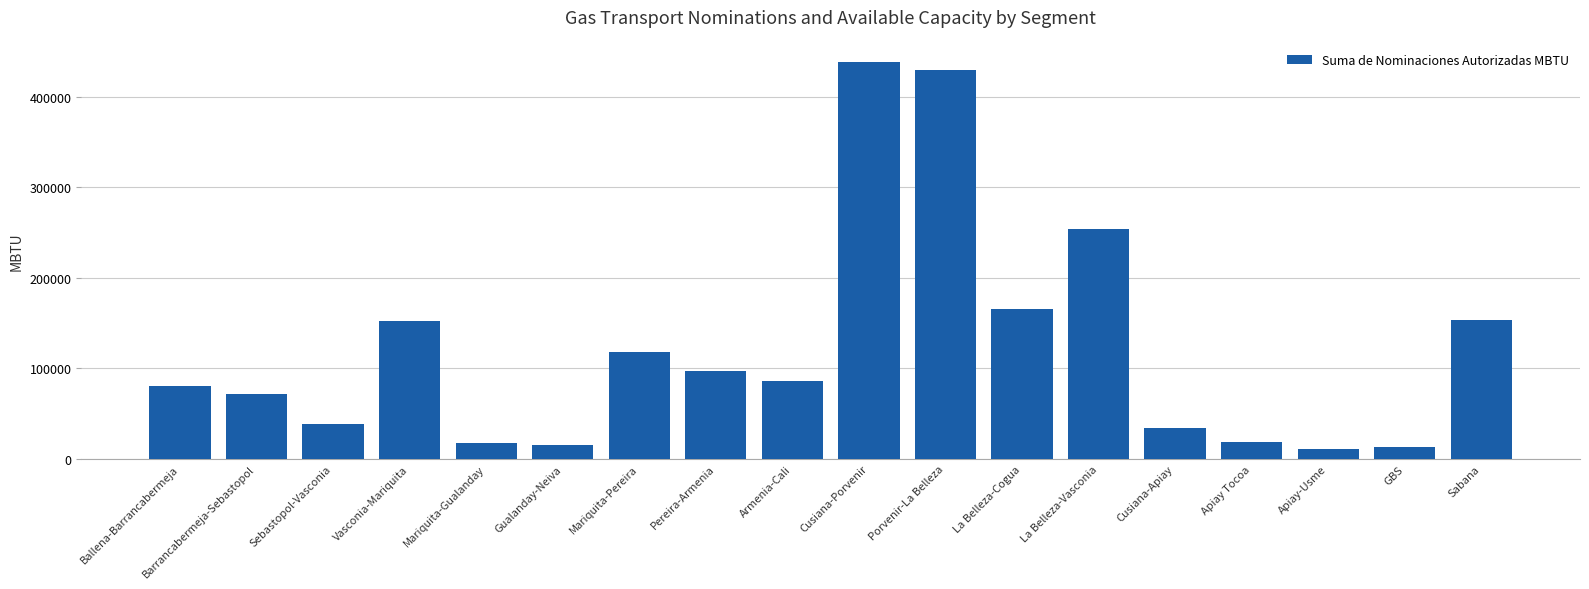

Which has a higher value, Cusiana-Apiay or Armenia-Cali?

Armenia-Cali